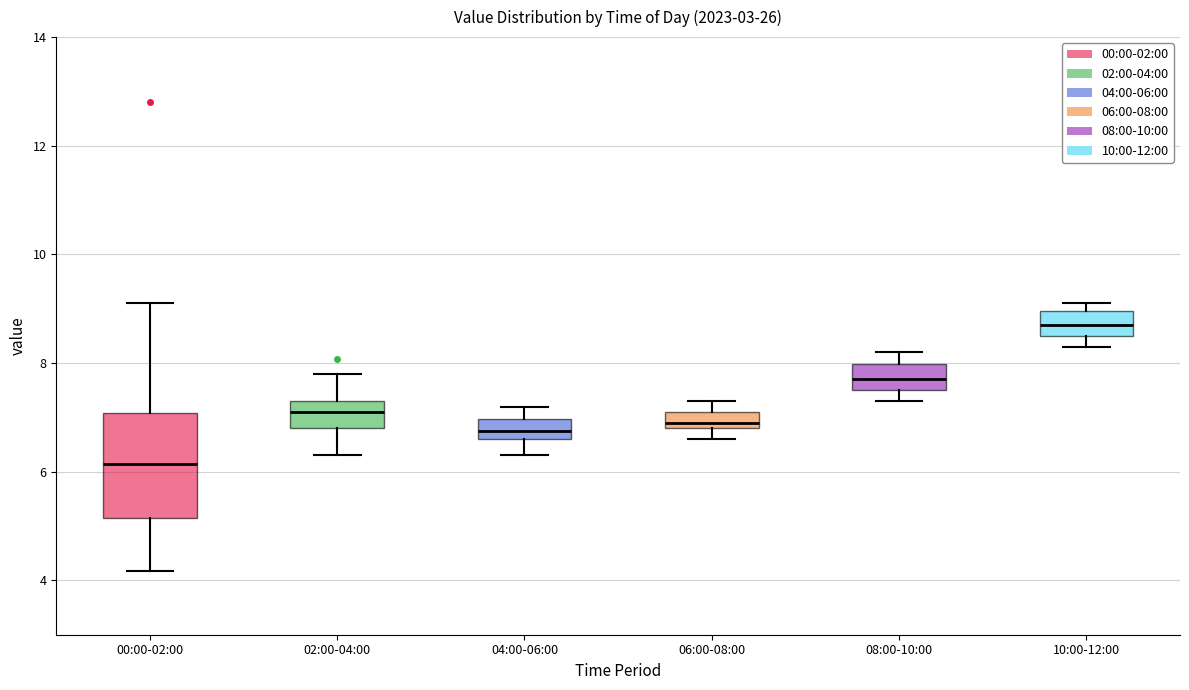

Where is the upper edge of the box for 02:00-04:00 on the y-axis? The values are not printed on the chart, so give them approximately, as read against the axis.

7.4